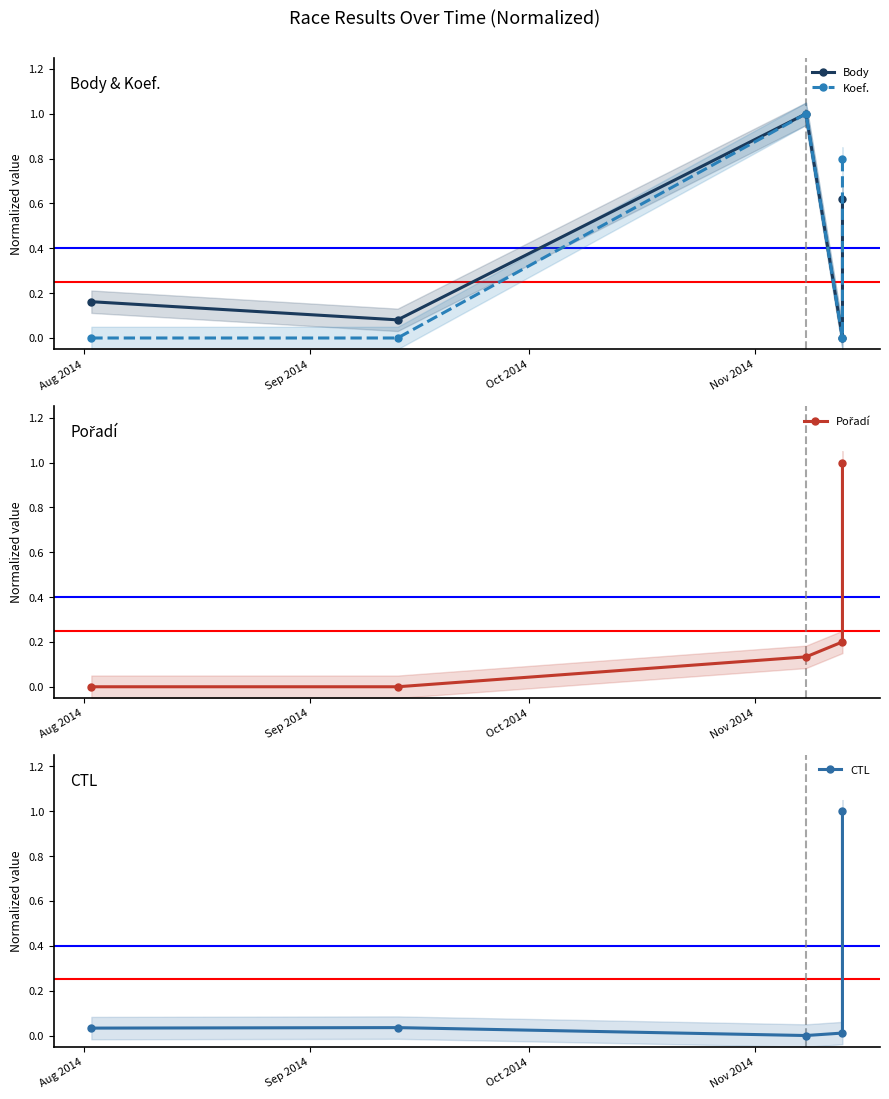

At which category is the sum across all series the highest?

4